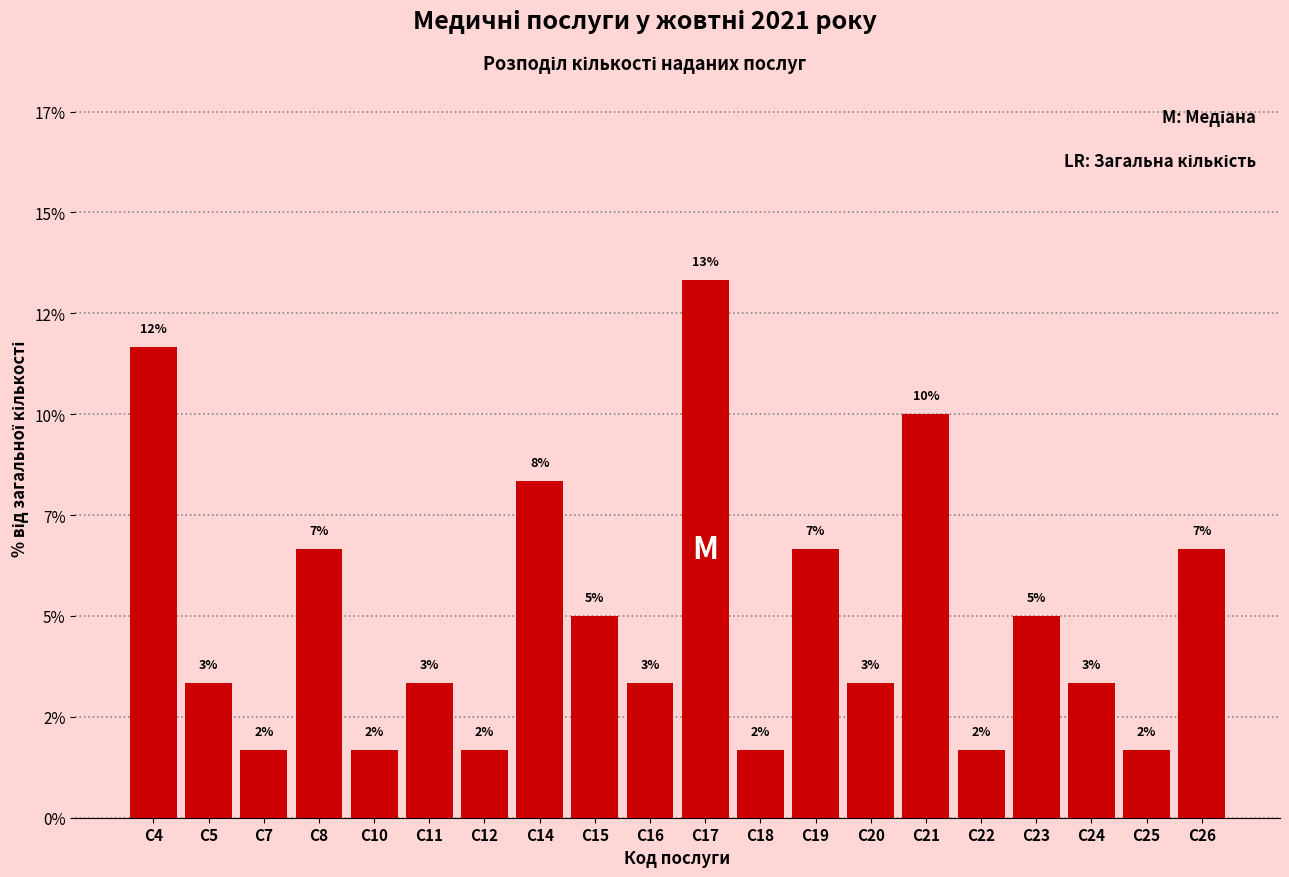

Are the bars horizontal?

No